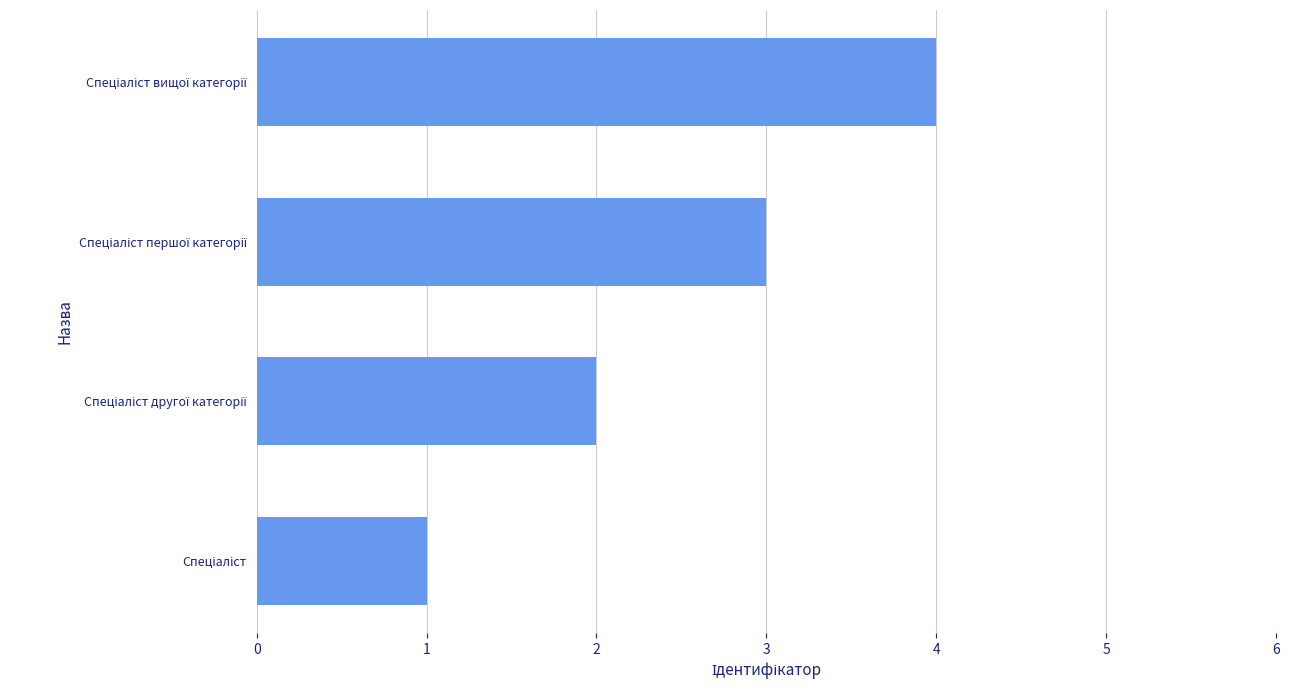

What is the greatest value displayed?

4